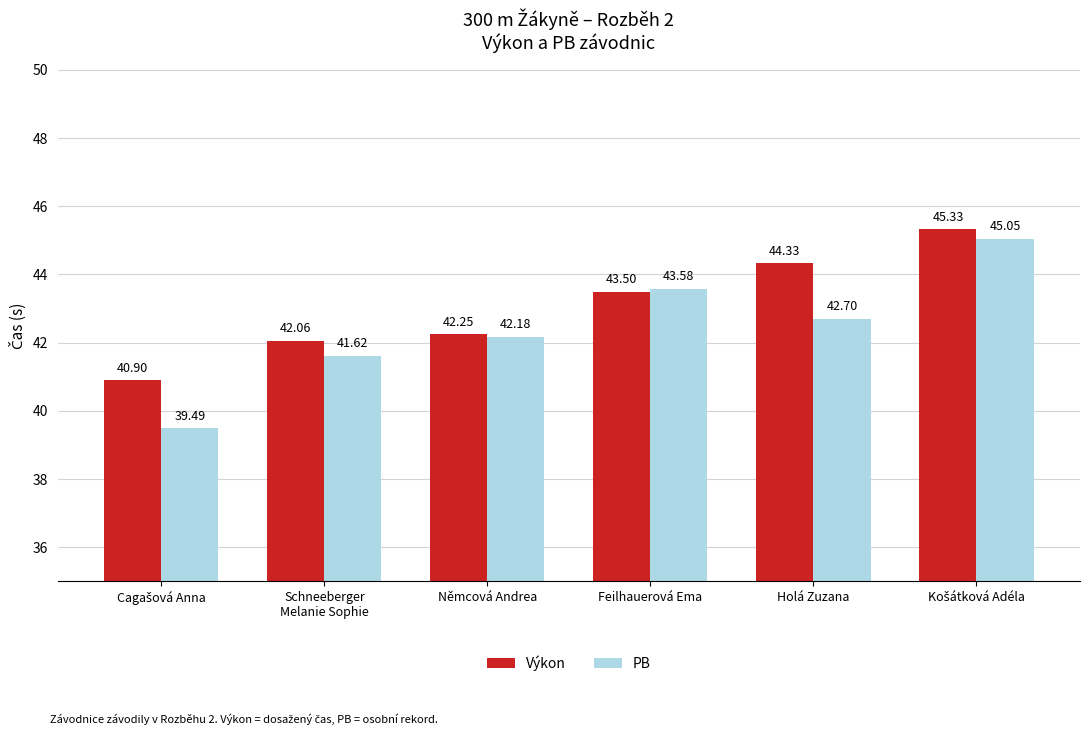

What is the difference between the Výkon values at Němcová Andrea and Schneeberger
Melanie Sophie?

0.2